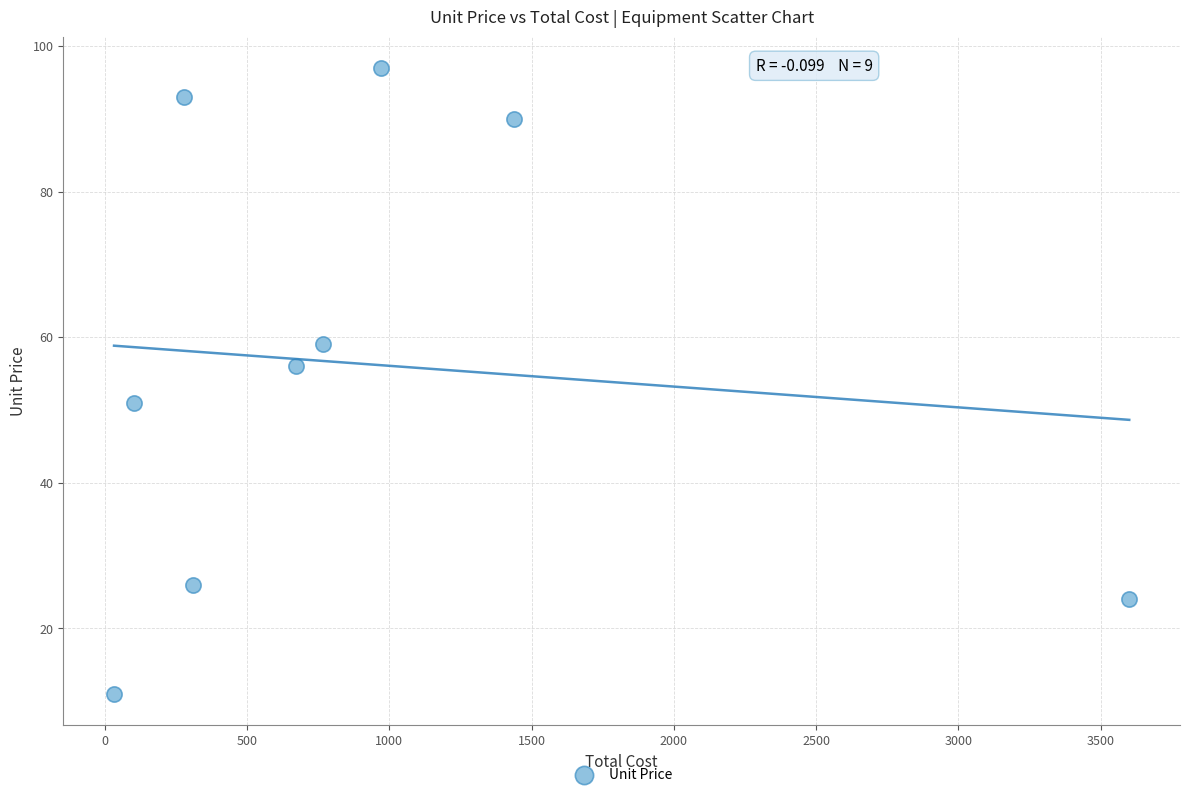

What Y value in the scatter plot is closest to 54?

56